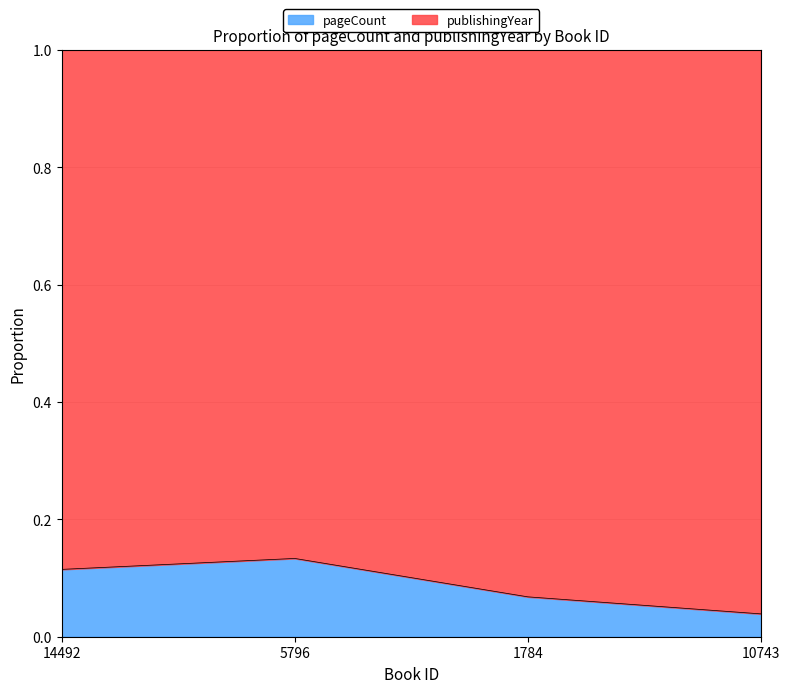

Rank the categories by value from highest to lowest.

5796, 14492, 1784, 10743